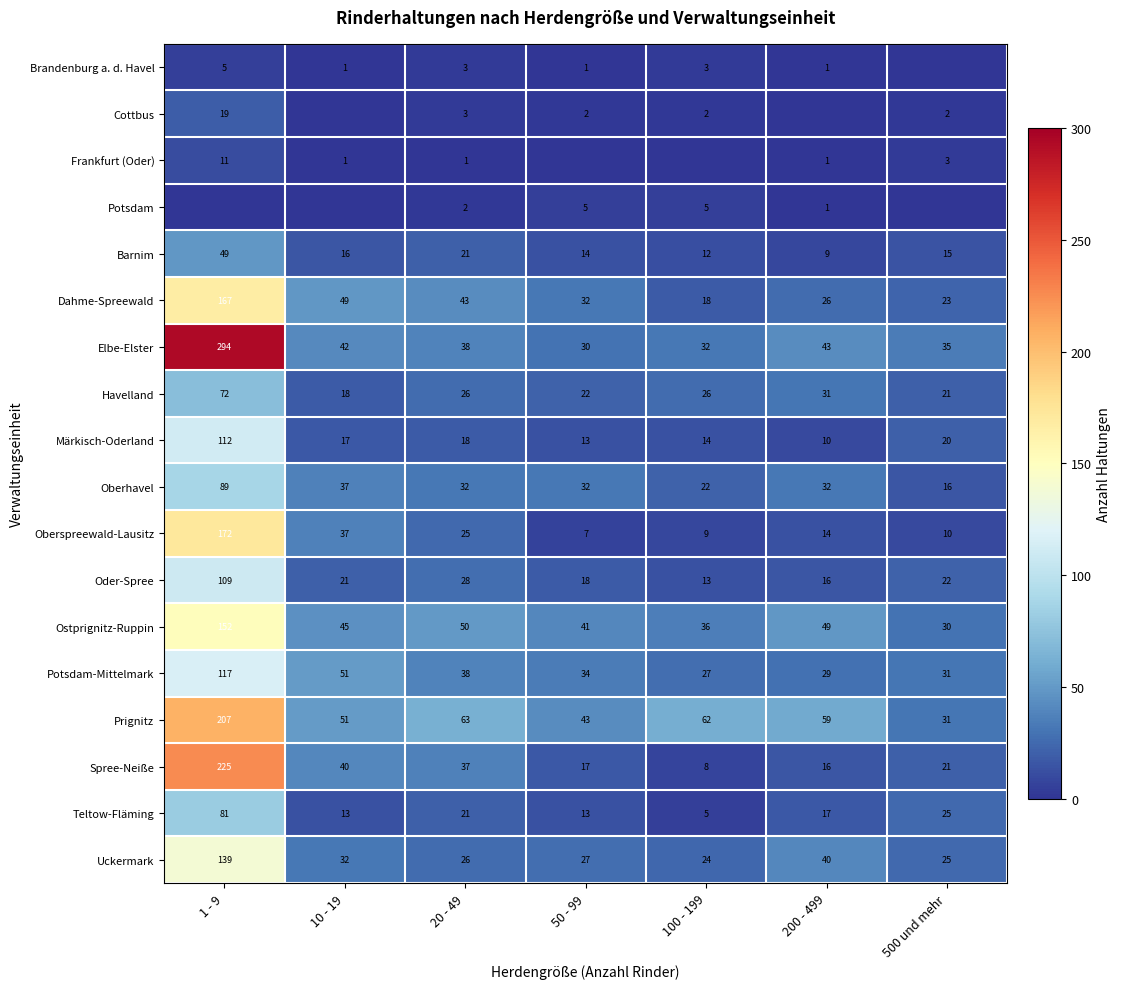

The Ostprignitz-Ruppin series shows 36 at 100 - 199. True or false?

True